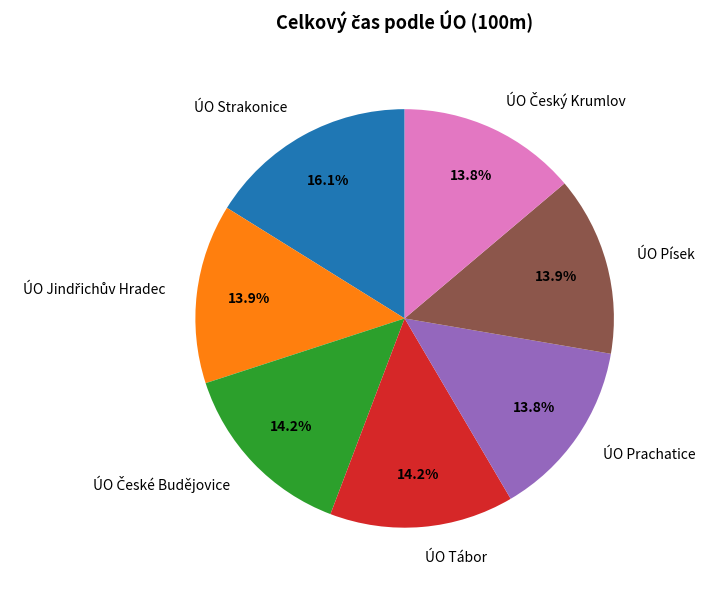

How many slices are in this pie chart?

7